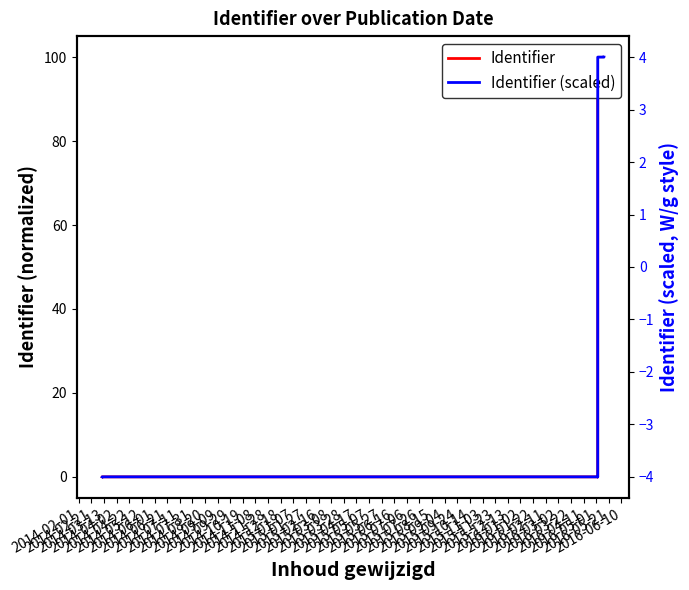

Is the value of Identifier (scaled) at 2014-04-22 greater than the value of Identifier at 2014-07-31?

No